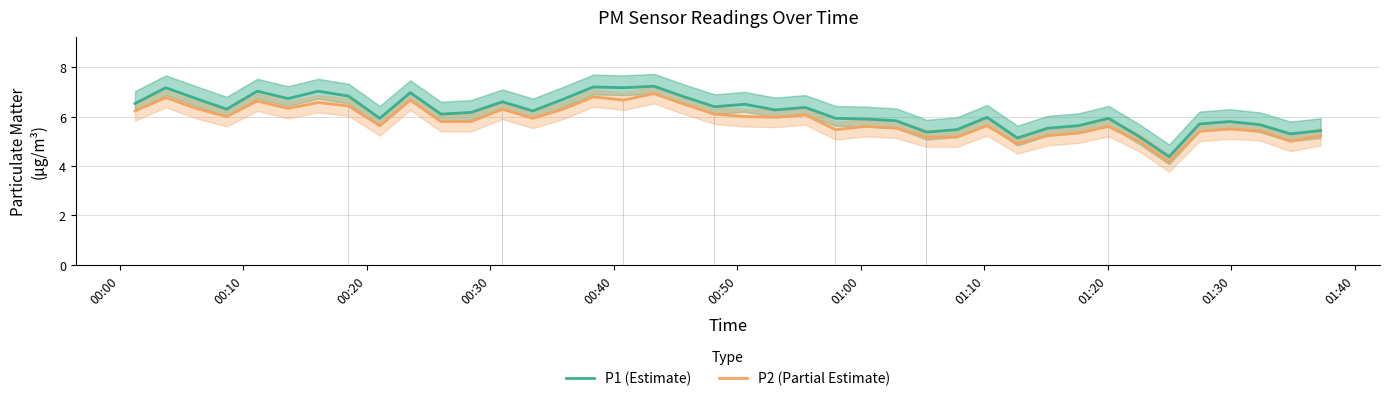

True or false: P1 (Estimate) and P2 (Partial Estimate) intersect in this chart.

False